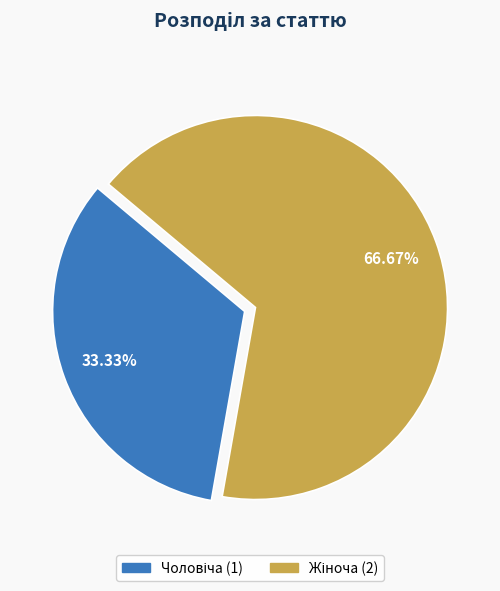

Does any single category account for the majority?

Yes